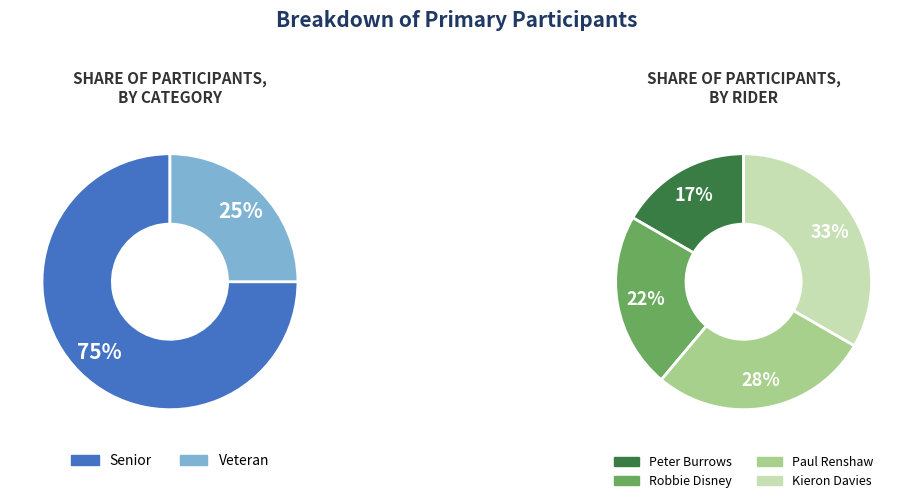

What percentage is NOT represented by Peter Burrows?

83.3%